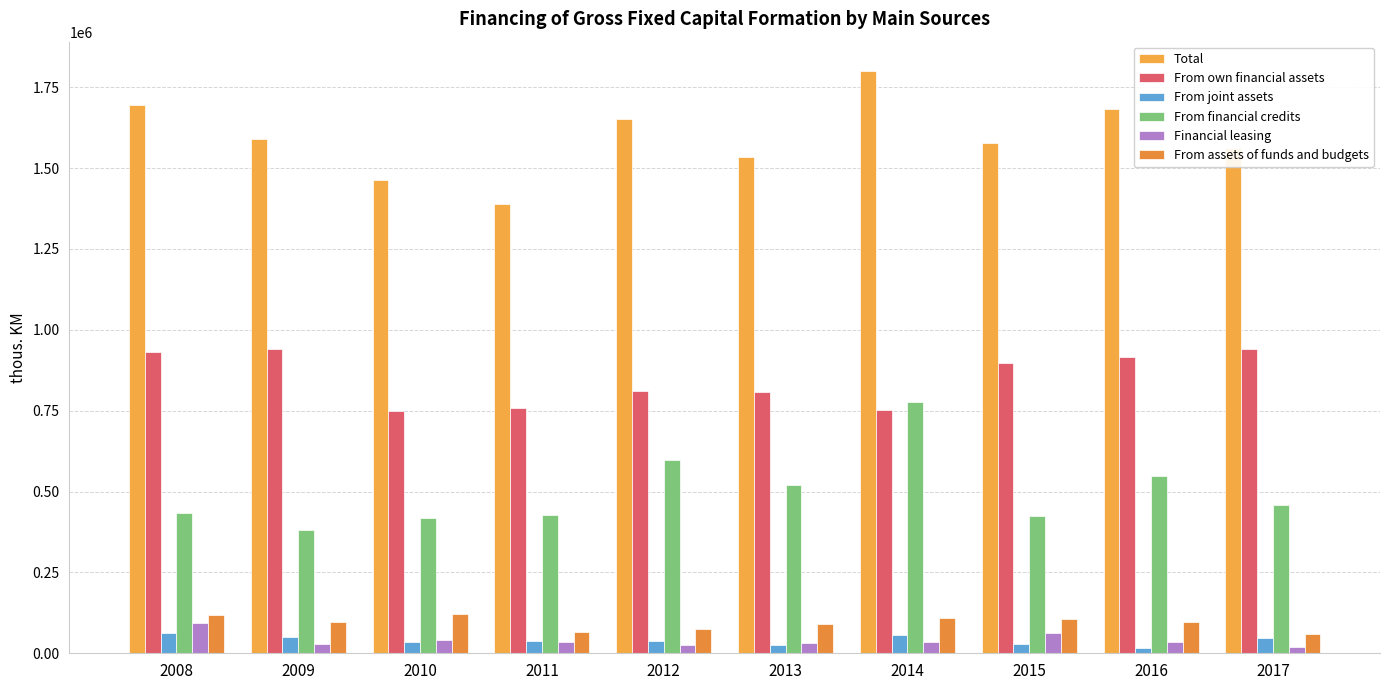

What value does the From joint assets series have at 2009?

51388.0